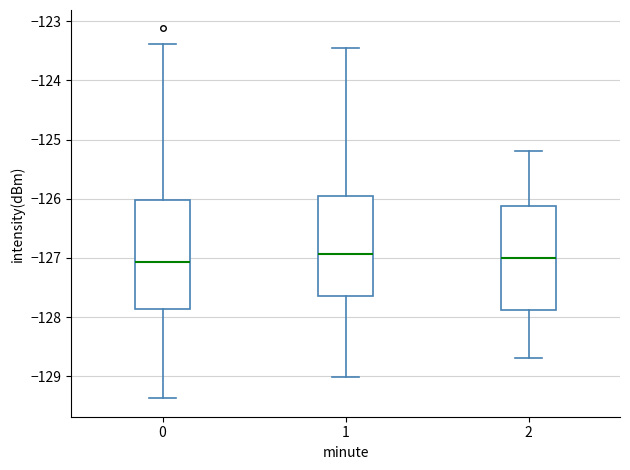

Where is the lower edge of the box at x = 2 on the y-axis? The values are not printed on the chart, so give them approximately, as read against the axis.

-127.9